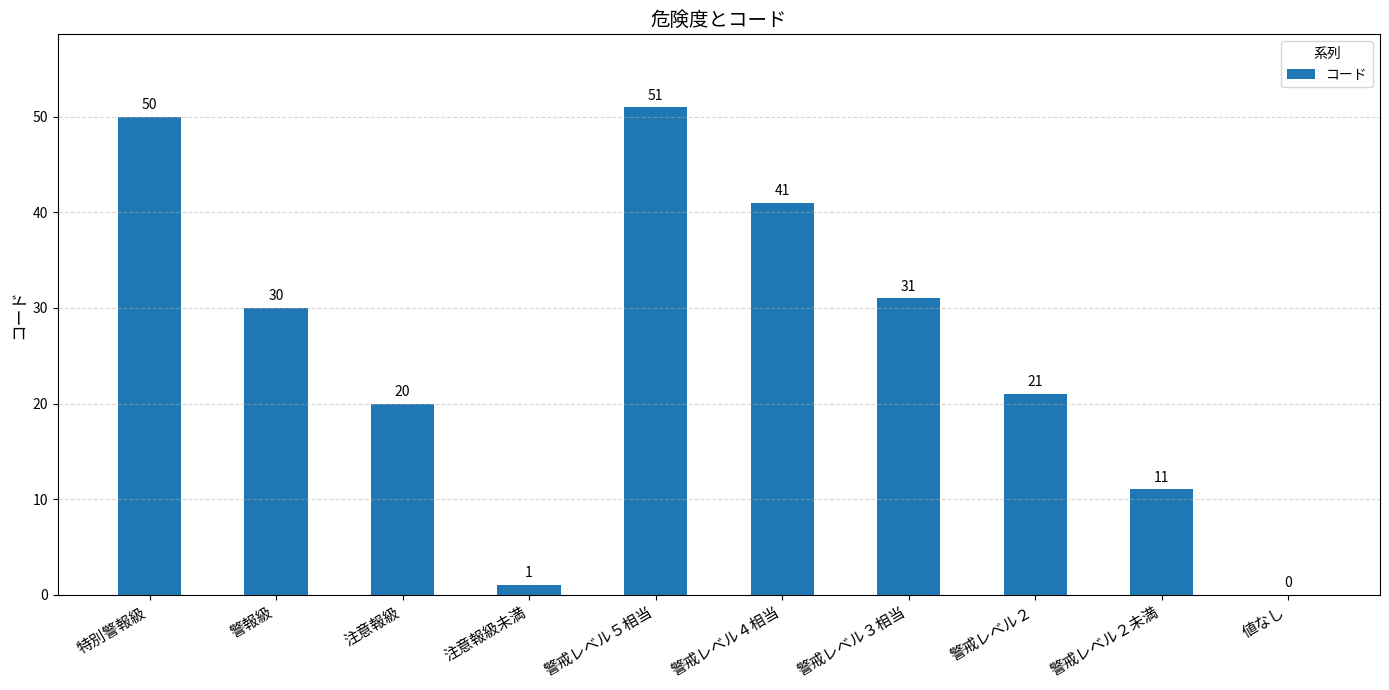

Reading right to left, transcribe all the data shown in this chart.

0	11	21	31	41	51	1	20	30	50